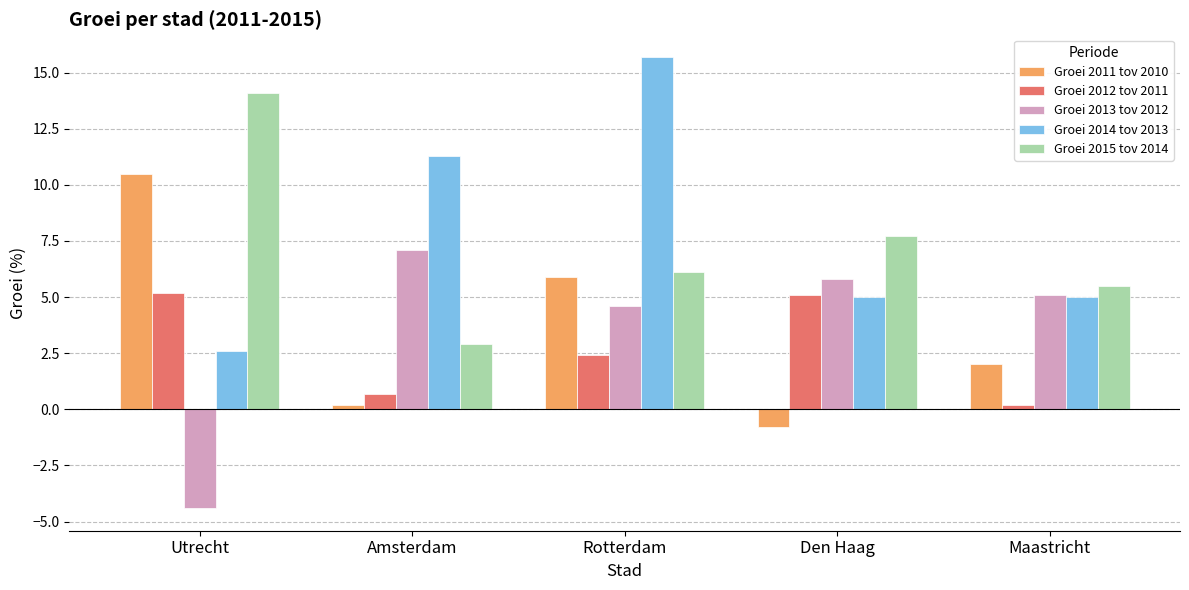

What is the sum of the Groei 2012 tov 2011 values at Maastricht and Den Haag?

5.3